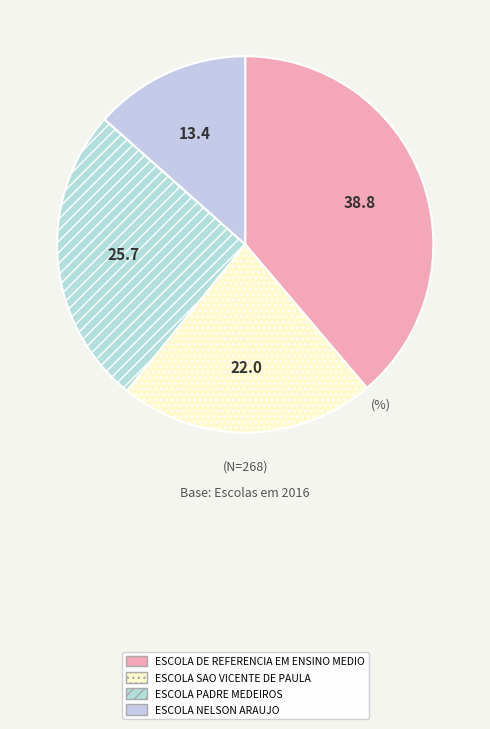

Which slice is the smallest?

ESCOLA NELSON ARAUJO